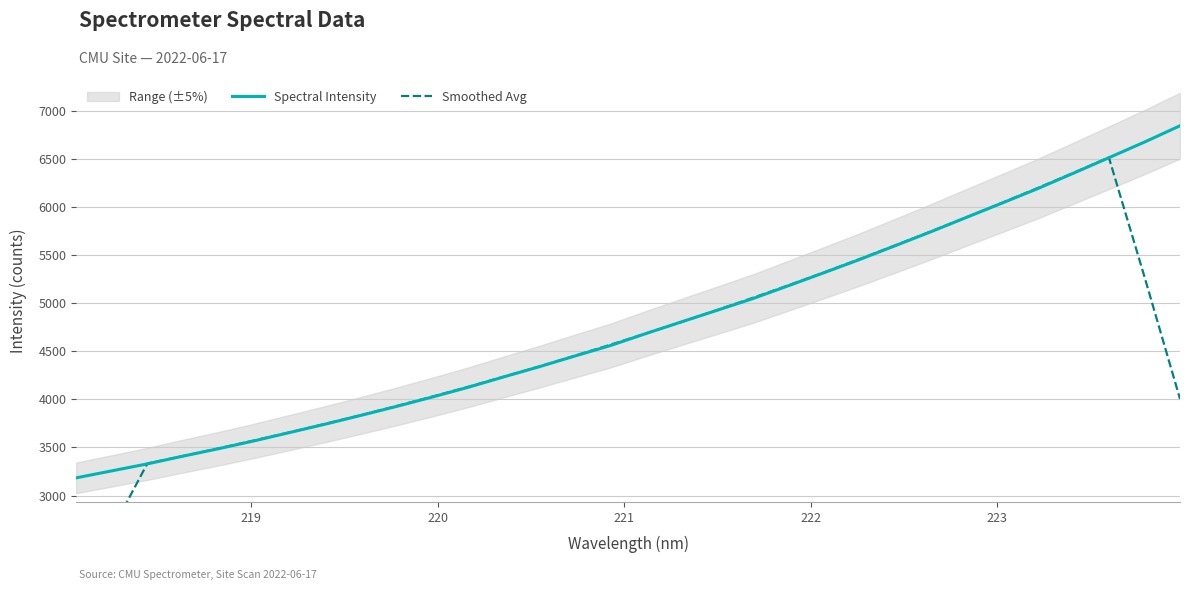

What is the minimum value for Spectral Intensity?

3184.3